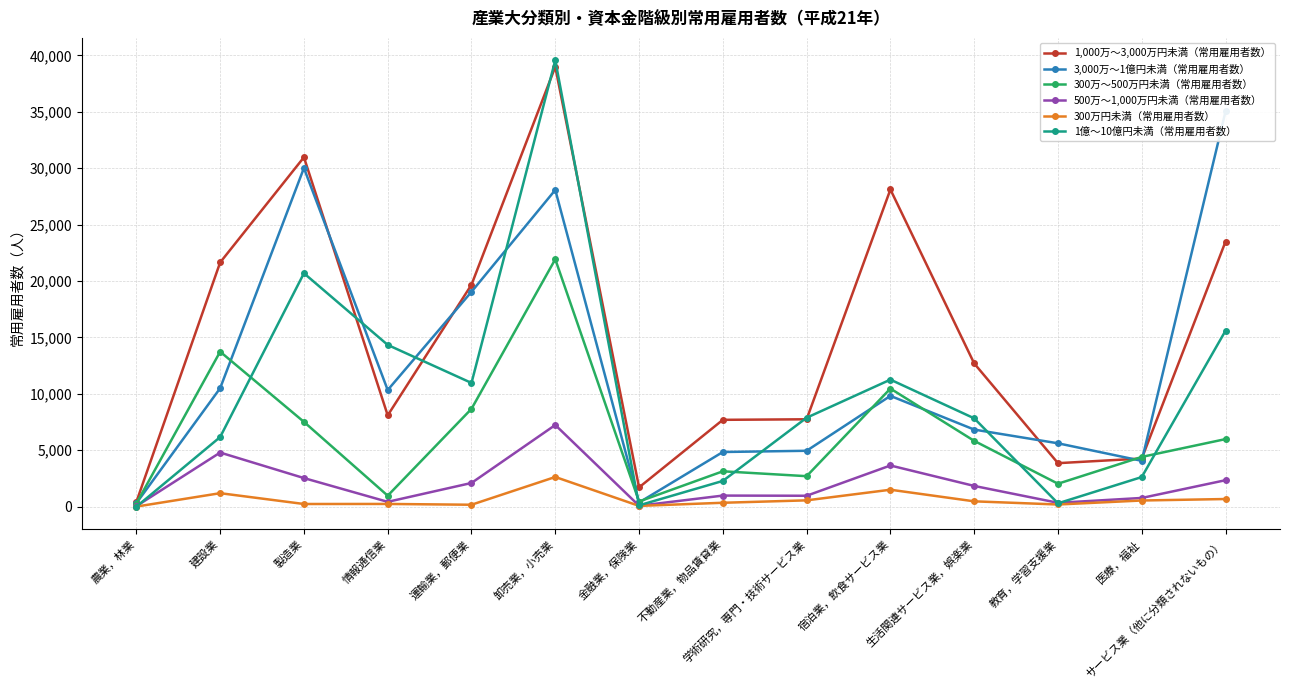

After their last crossing, which series has the higher values: 3,000万～1億円未満（常用雇用者数） or 300万～500万円未満（常用雇用者数）?

3,000万～1億円未満（常用雇用者数）